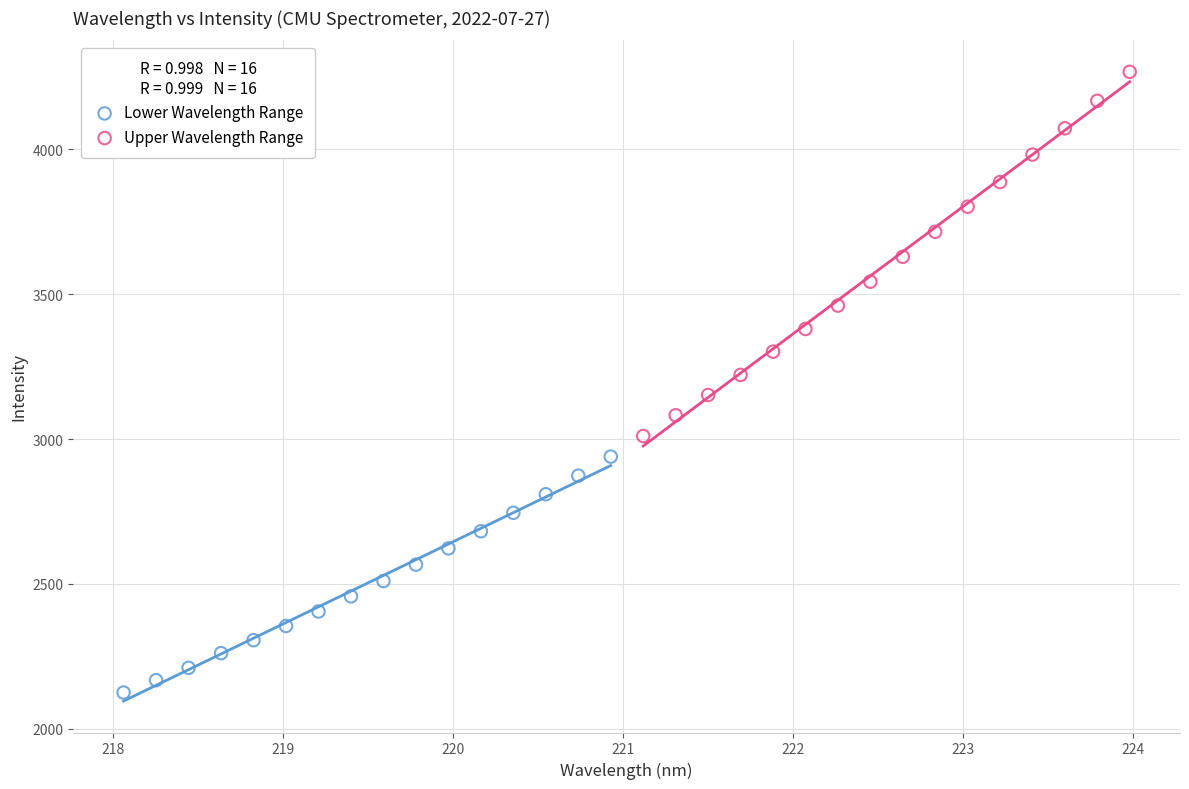

Which series contains the highest Y value?

Upper Wavelength Range